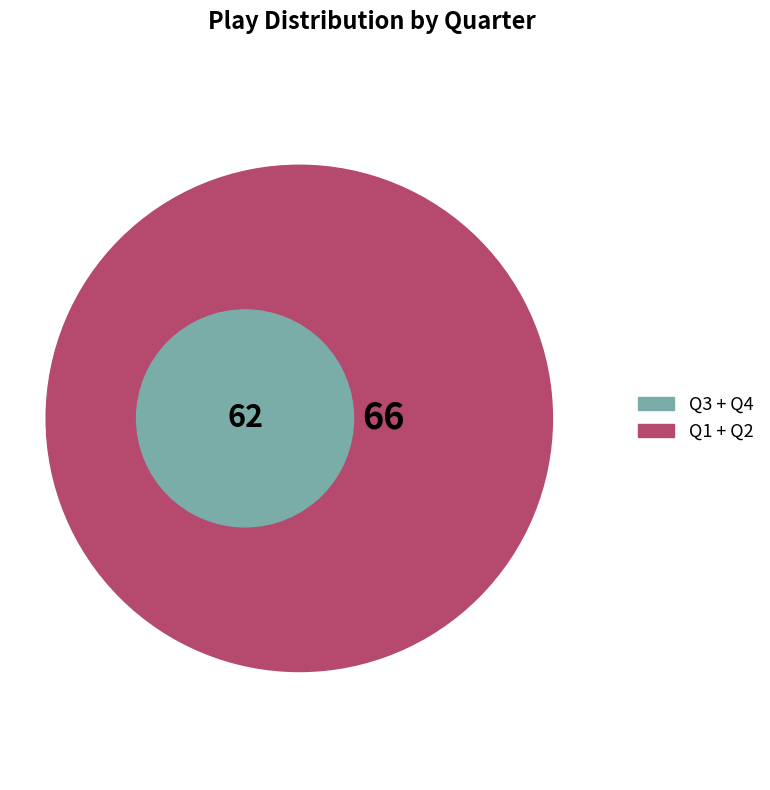

What portion of the pie excludes Q4?

75.8%